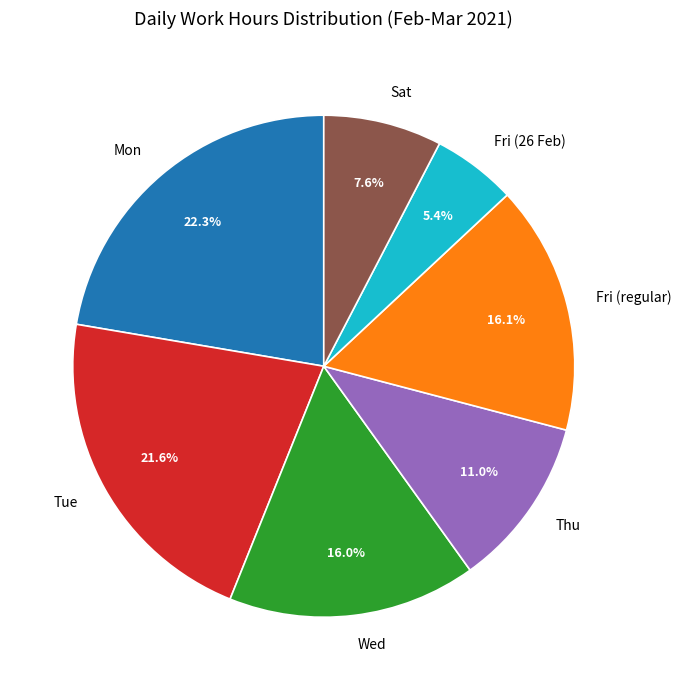

What percentage do Fri (regular) and Sat together represent?

23.7%